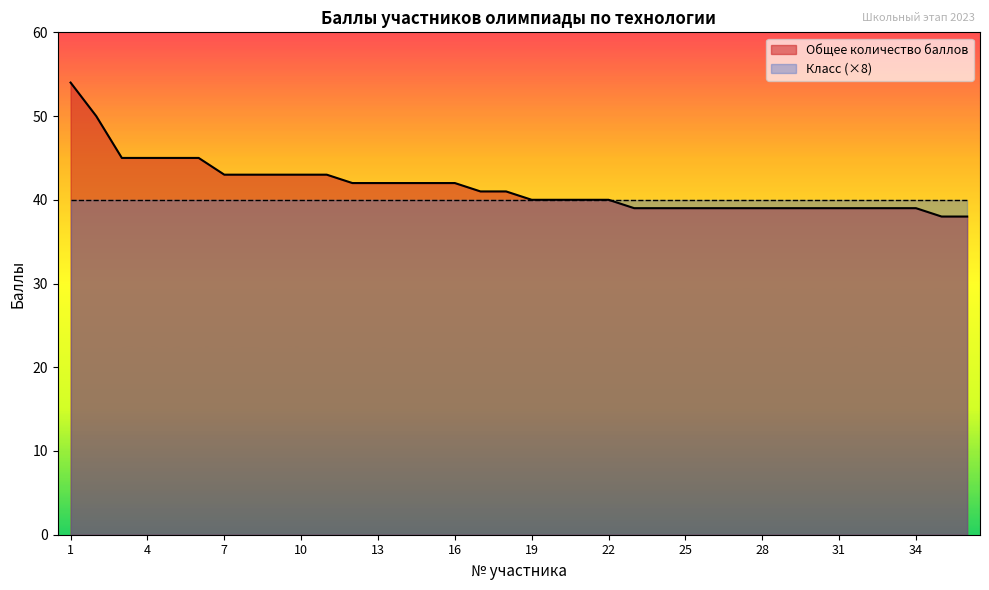

Which has a higher value, 15 or 17?

15